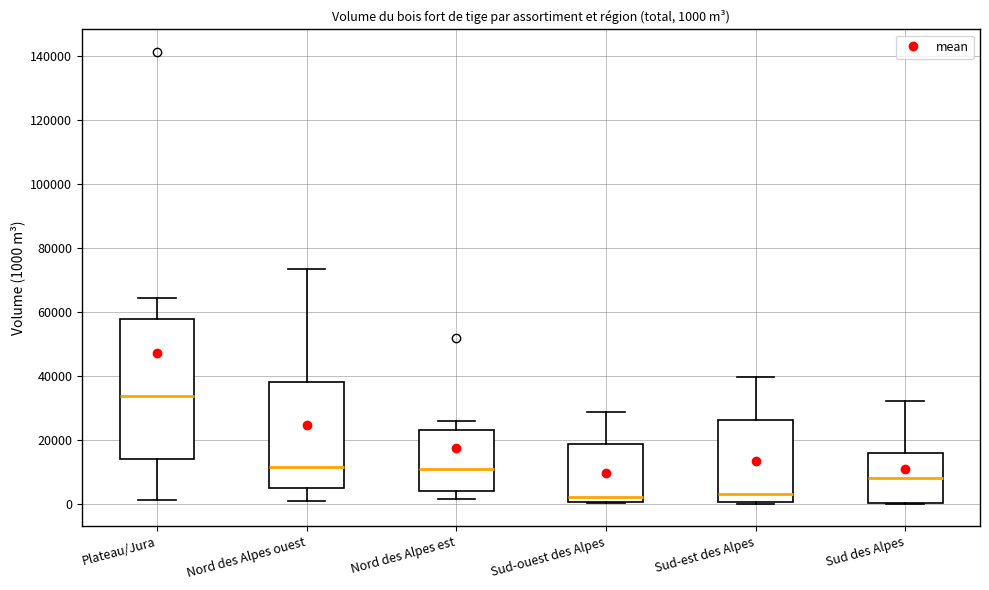

Comparing the boxes themselves (not the whiskers), which one is the tallest?

Plateau/Jura